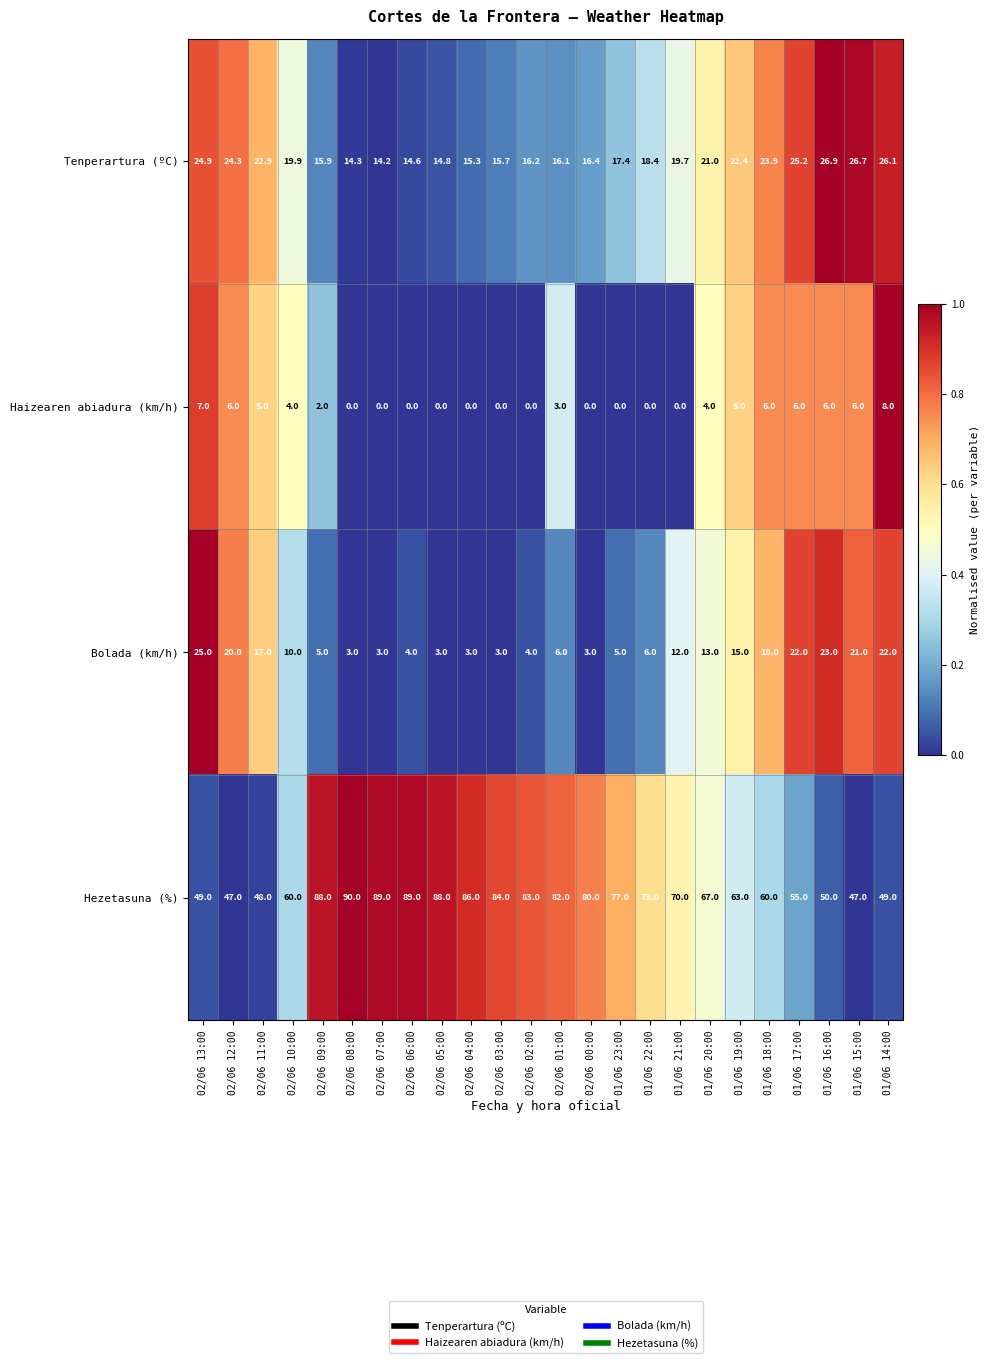

Rank the series at 02/06 13:00 from lowest to highest value.

Haizearen abiadura (km/h), Tenperartura (ºC), Bolada (km/h), Hezetasuna (%)